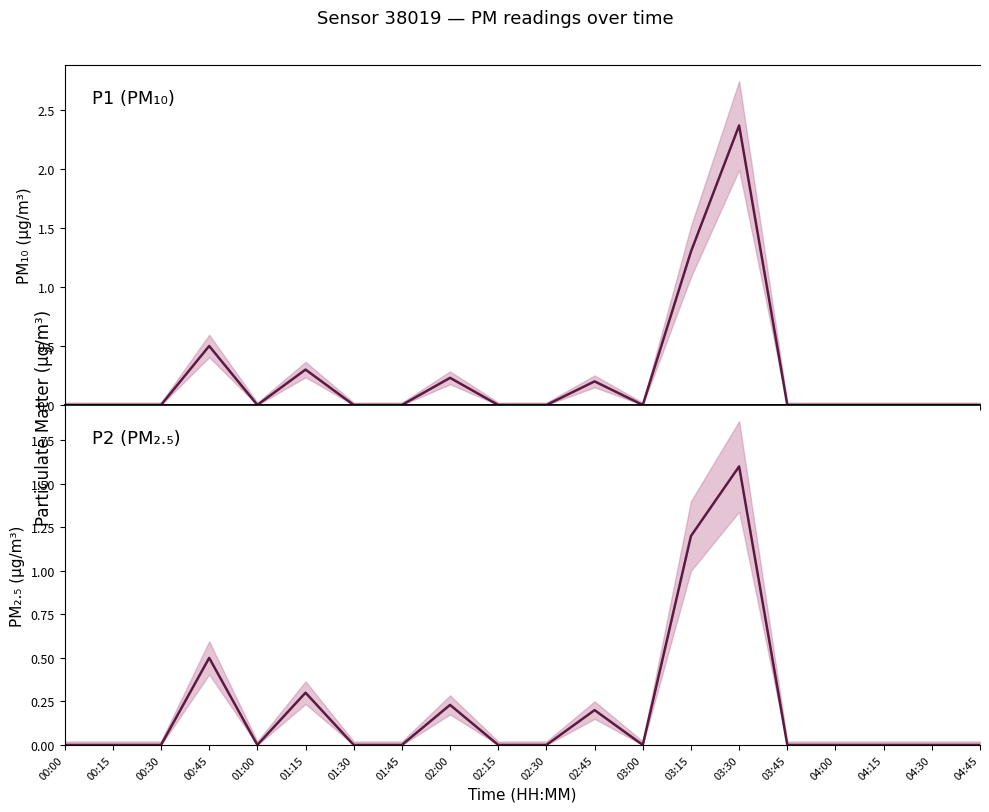

Reading left to right, what are all the values shown in this chart?

P1: 00:00=0.0	00:15=0.0	00:30=0.0	00:45=0.5	01:00=0.0	01:15=0.3	01:30=0.0	01:45=0.0	02:00=0.2	02:15=0.0	02:30=0.0	02:45=0.2	03:00=0.0	03:15=1.3	03:30=2.4	03:45=0.0	04:00=0.0	04:15=0.0	04:30=0.0	04:45=0.0
P2: 00:00=0.0	00:15=0.0	00:30=0.0	00:45=0.5	01:00=0.0	01:15=0.3	01:30=0.0	01:45=0.0	02:00=0.2	02:15=0.0	02:30=0.0	02:45=0.2	03:00=0.0	03:15=1.2	03:30=1.6	03:45=0.0	04:00=0.0	04:15=0.0	04:30=0.0	04:45=0.0